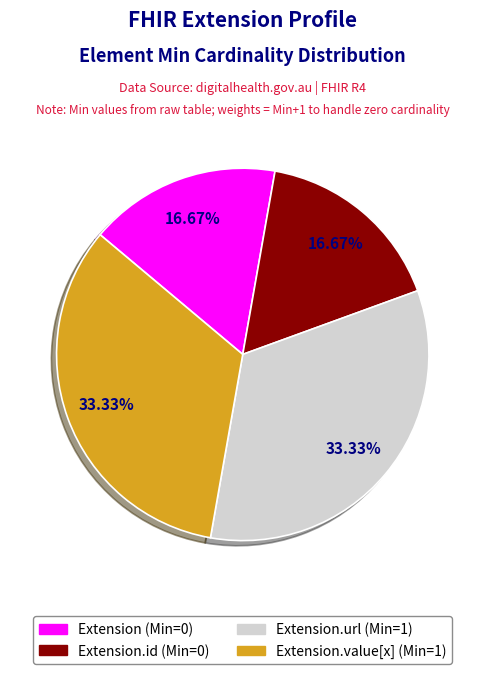

Count the number of slices in the pie.

4